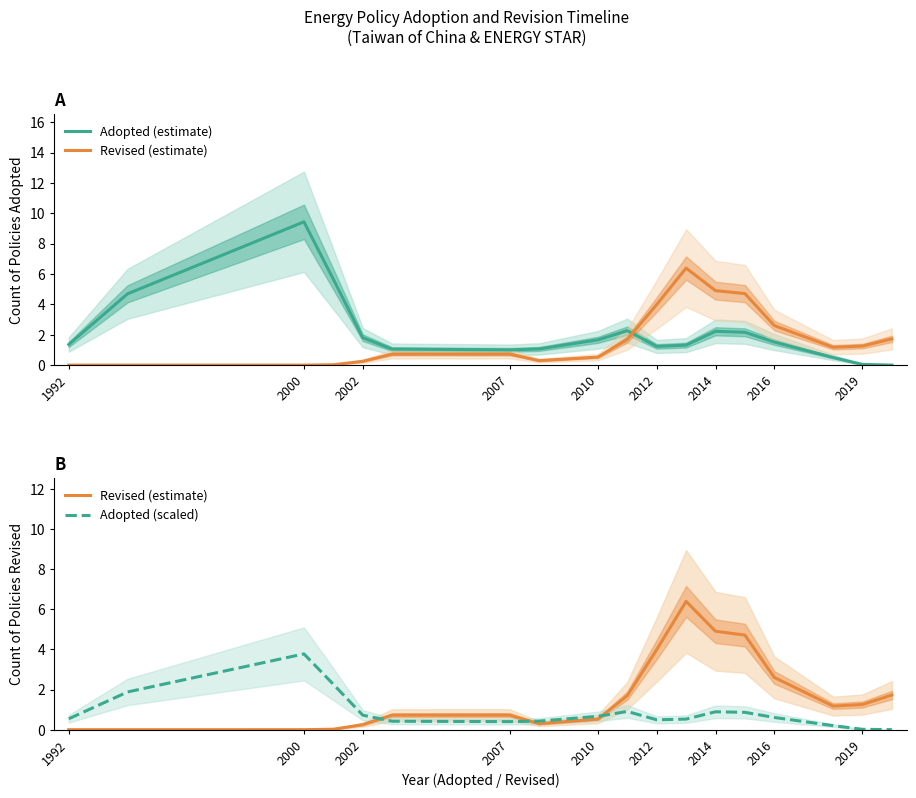

True or false: Adopted (scaled) has more than 2 interior local peaks.

True